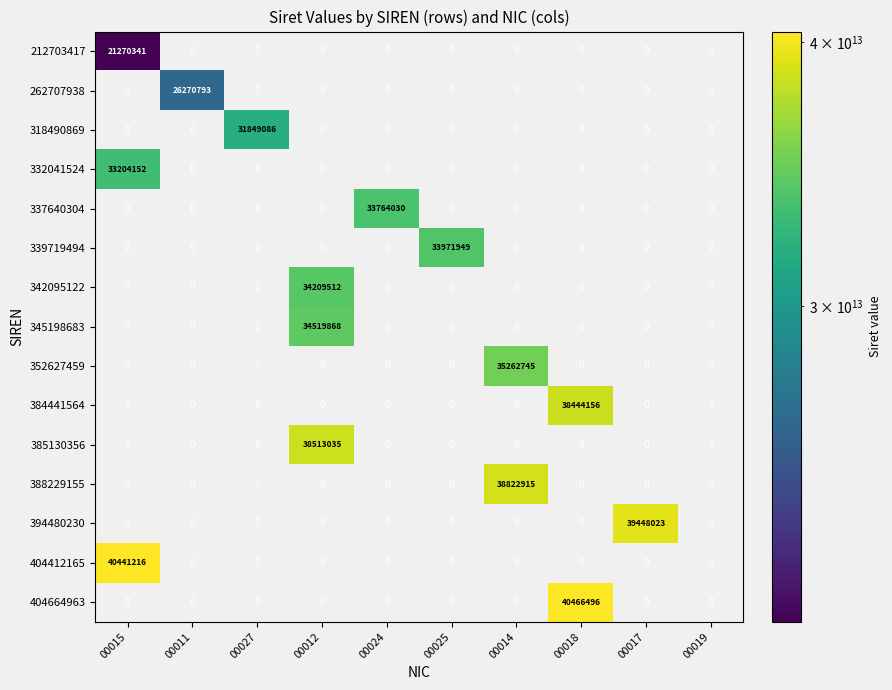

What is the smallest value displayed?

21270341700015.0